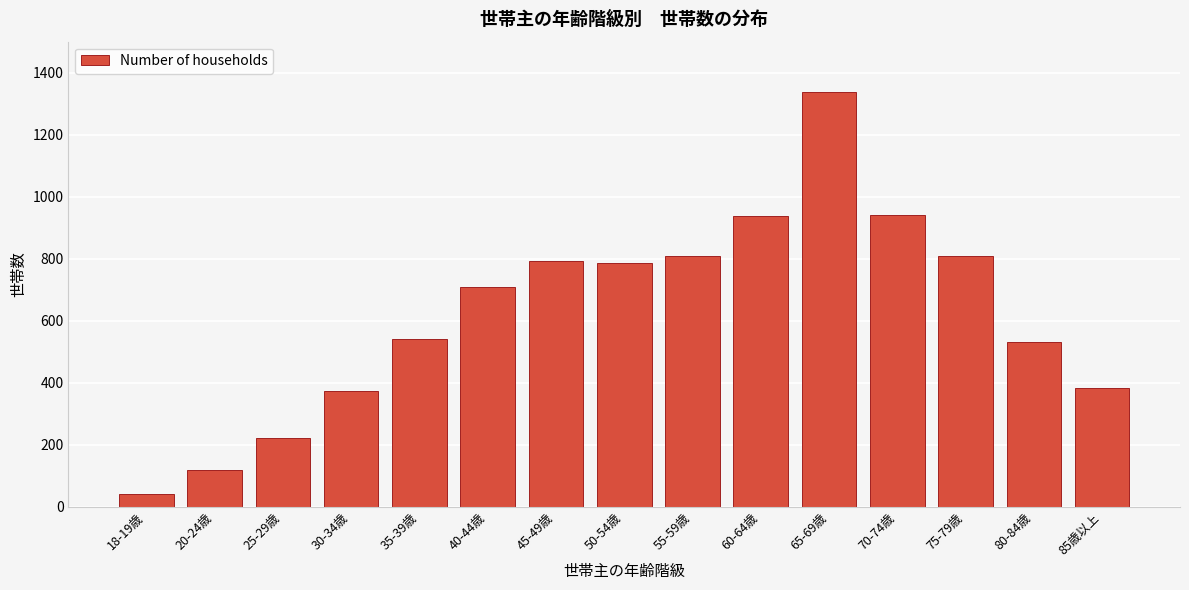

What is the sum of all values?

9352